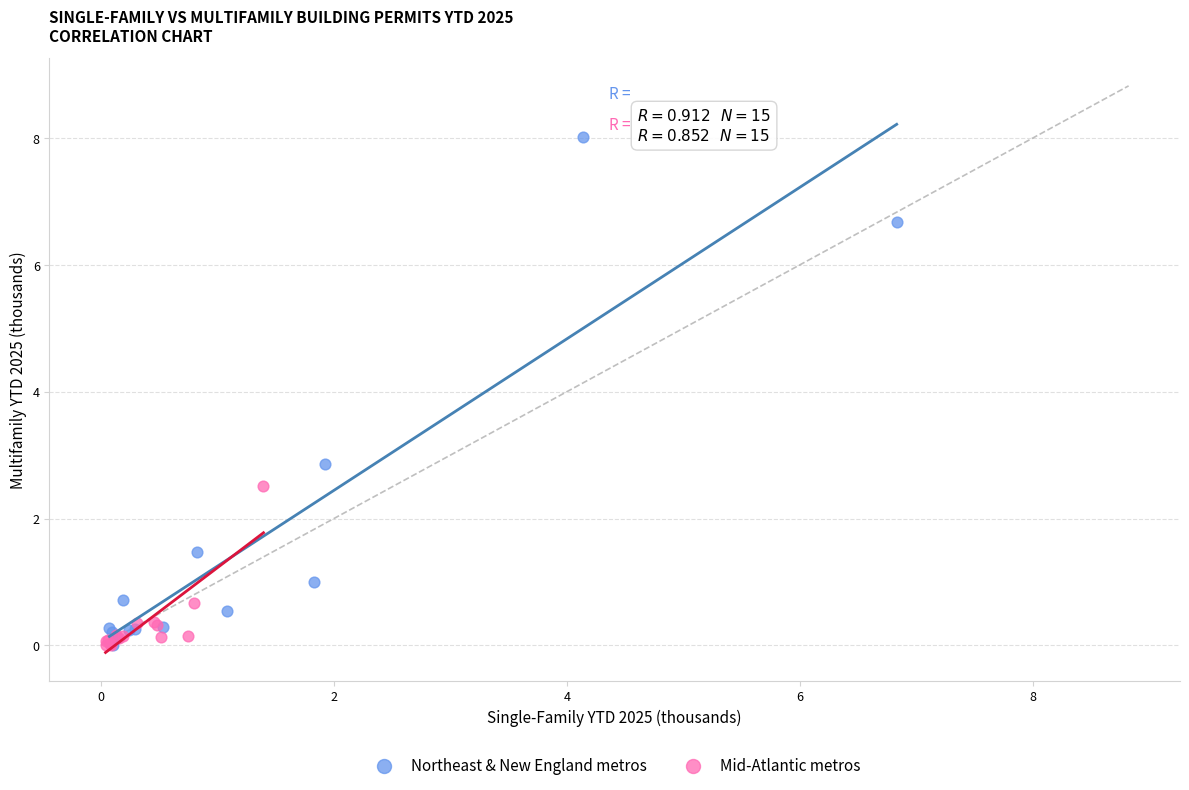

Which series reaches the maximum Y coordinate?

Northeast & New England metros